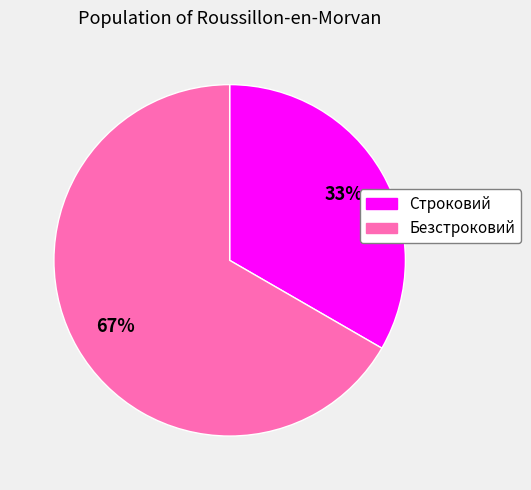

Which slice is the largest?

Безстроковий